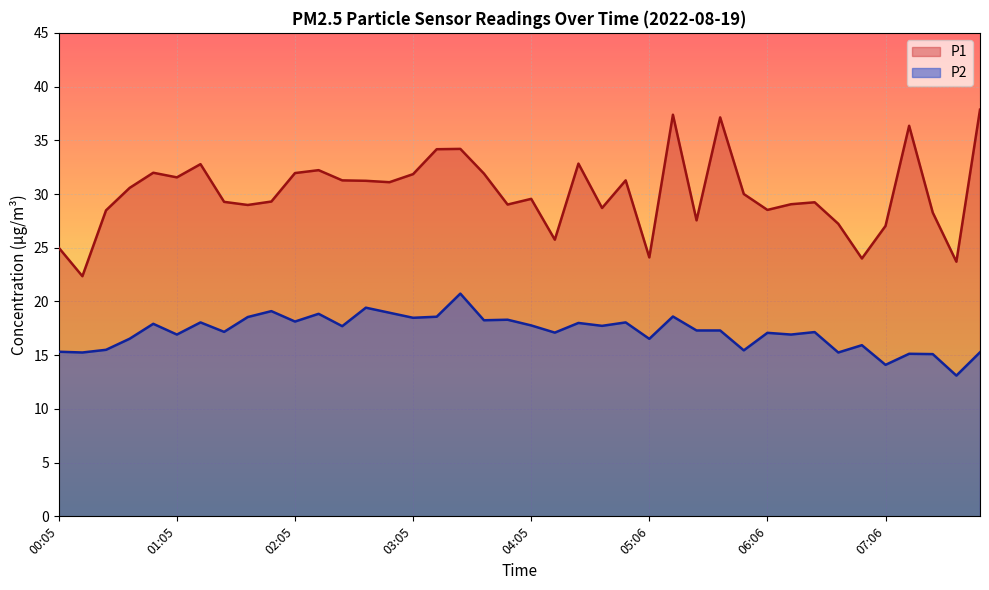

List the series in order of their peak value, highest first.

P1, P2